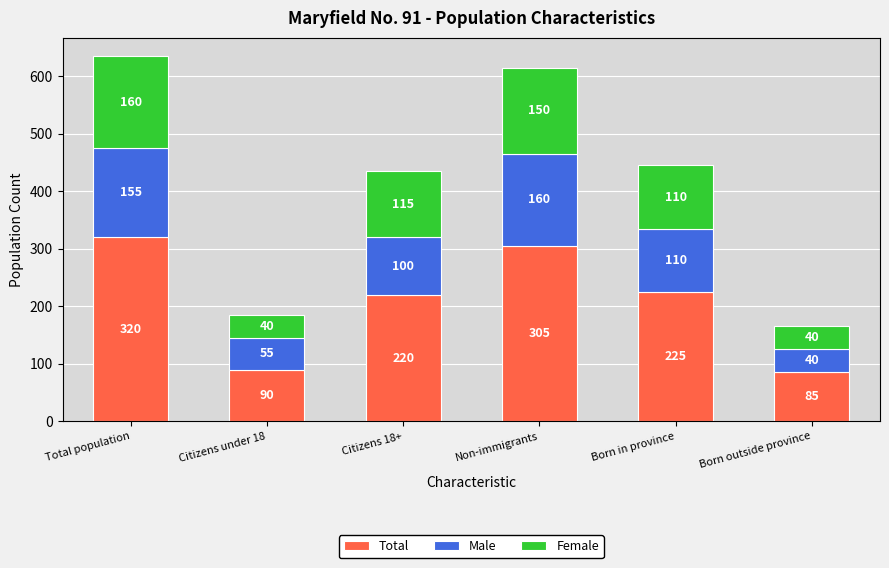

What is the total value across all series at Total population?

635